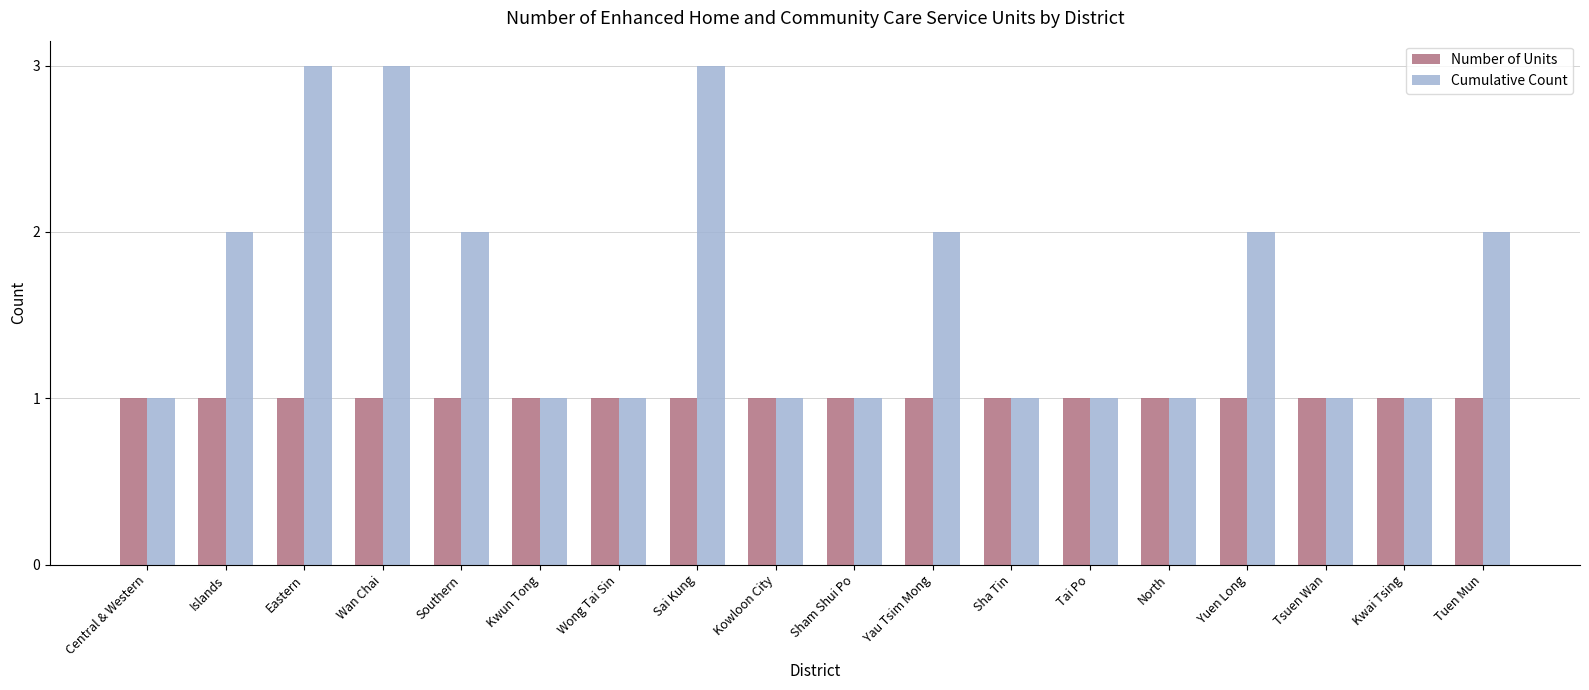

The Cumulative Count series shows 3 at Eastern. True or false?

True